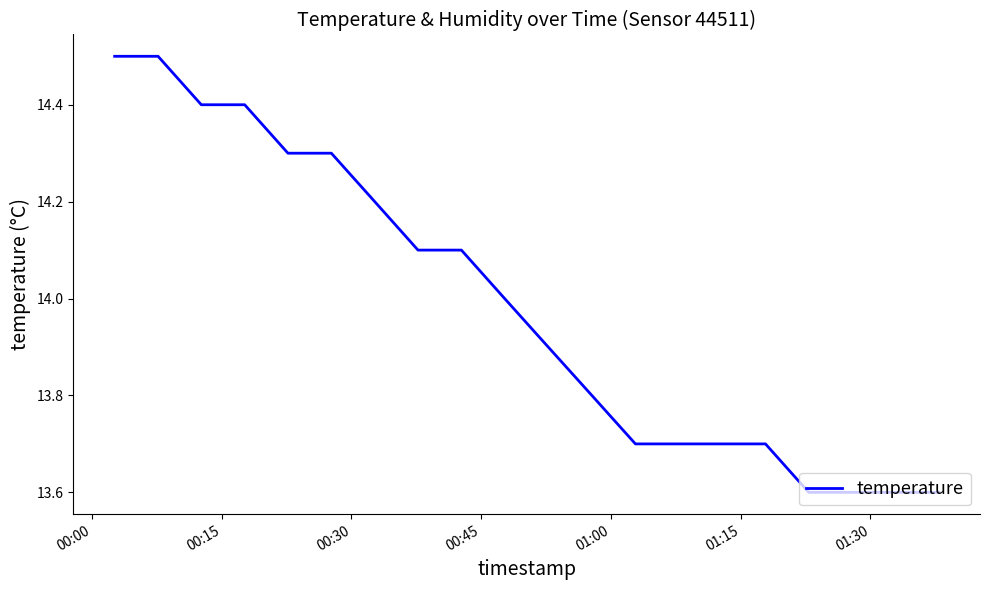

What is the minimum value shown in the chart?

13.6